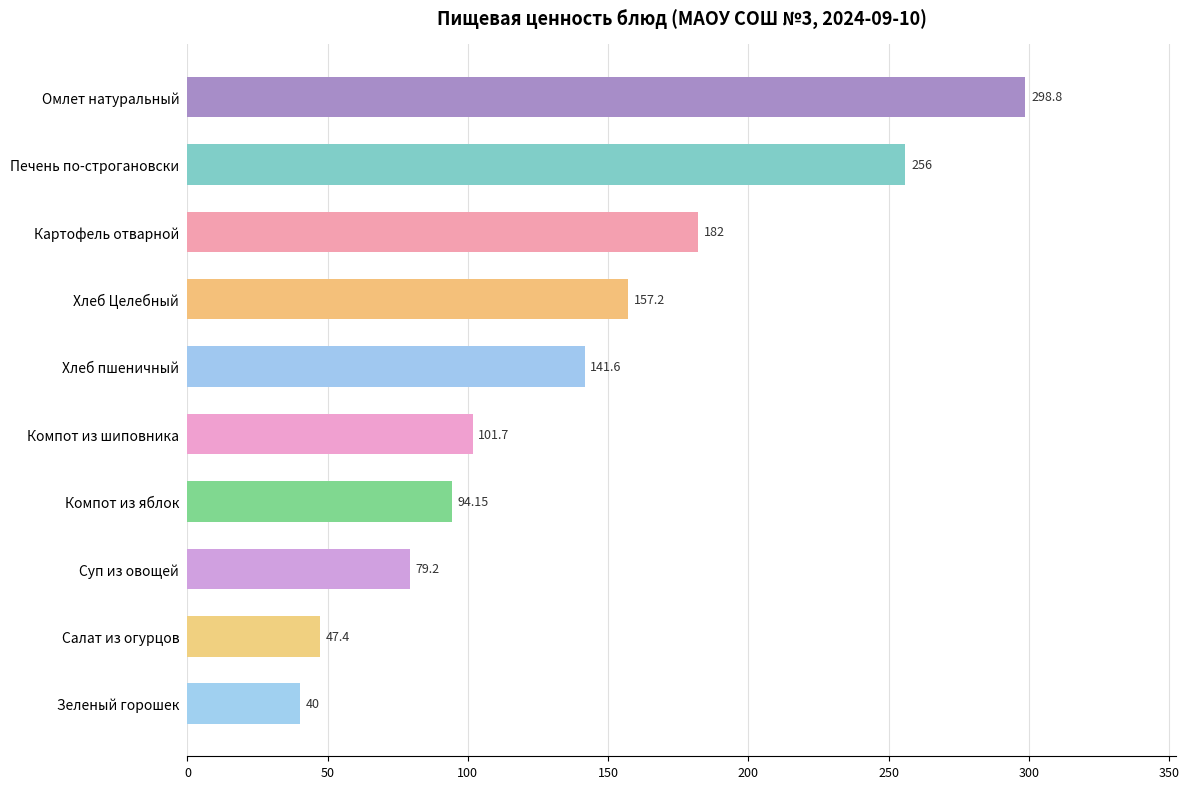

Are the bars horizontal?

Yes